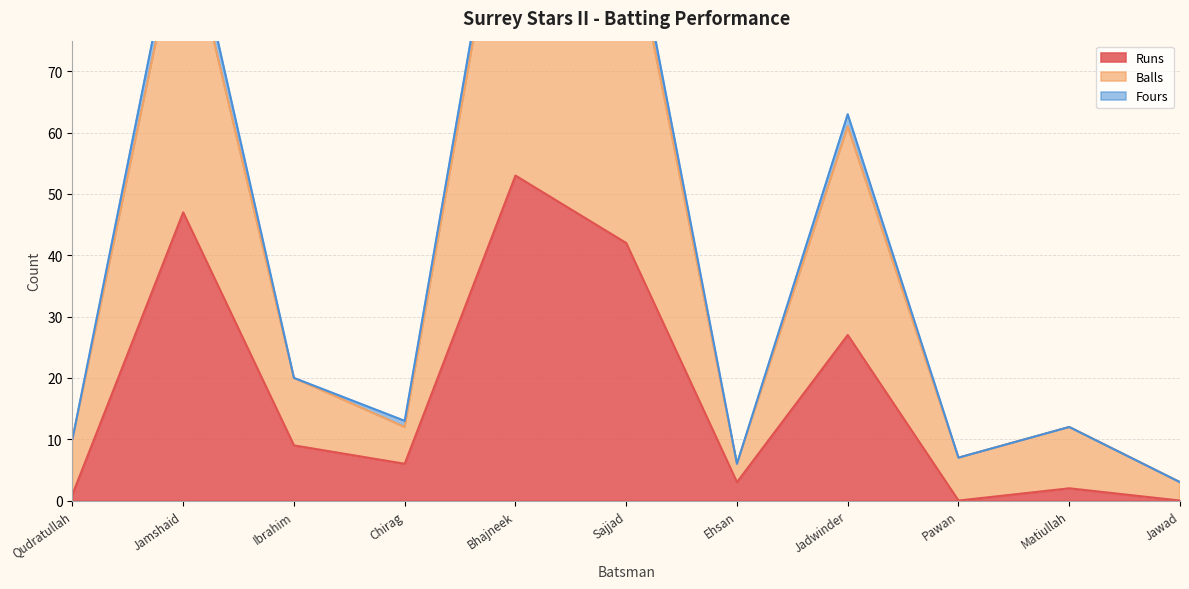

What is the approximate value of Runs at Jadwinder?

27